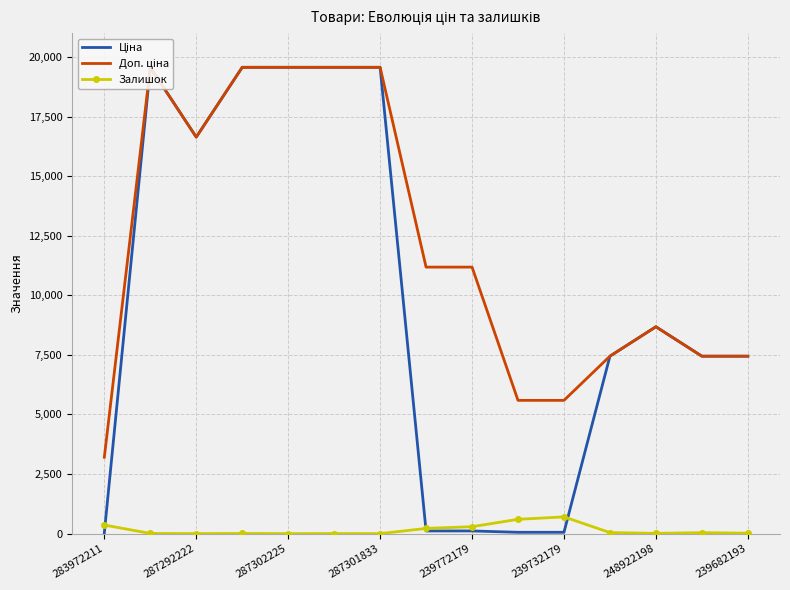

What is the lowest value of the Доп. ціна series?

3205.0